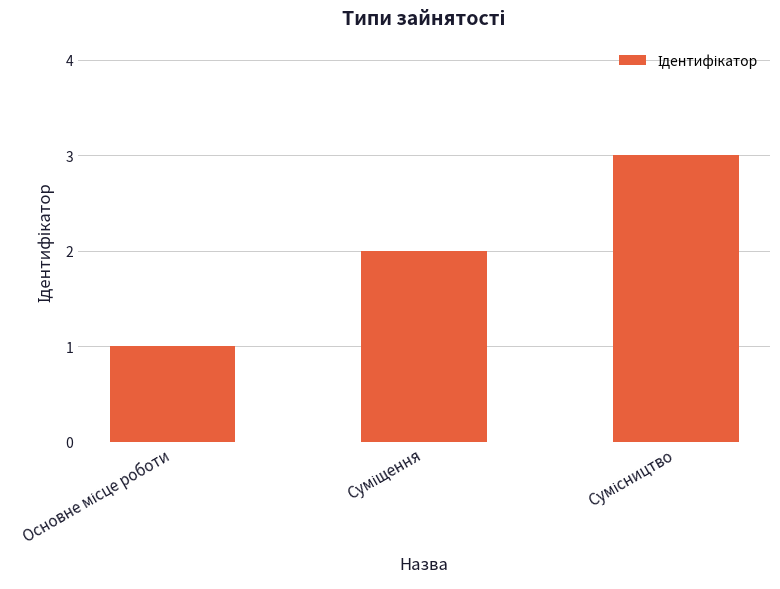

What is the maximum value shown in the chart?

3